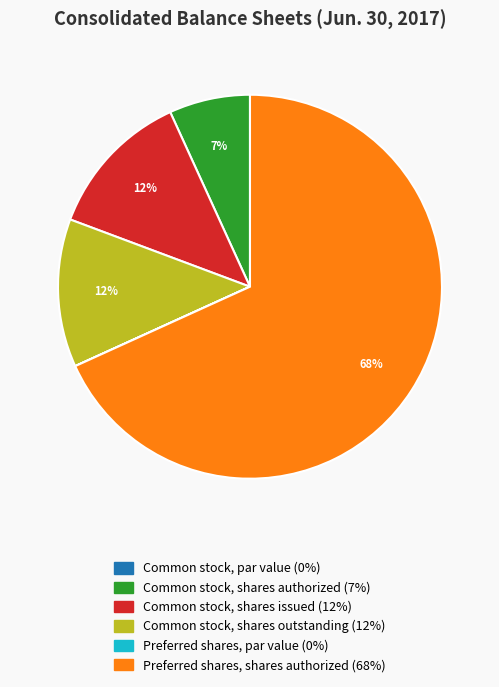

To the nearest percent, what is the average slice percentage?

17%